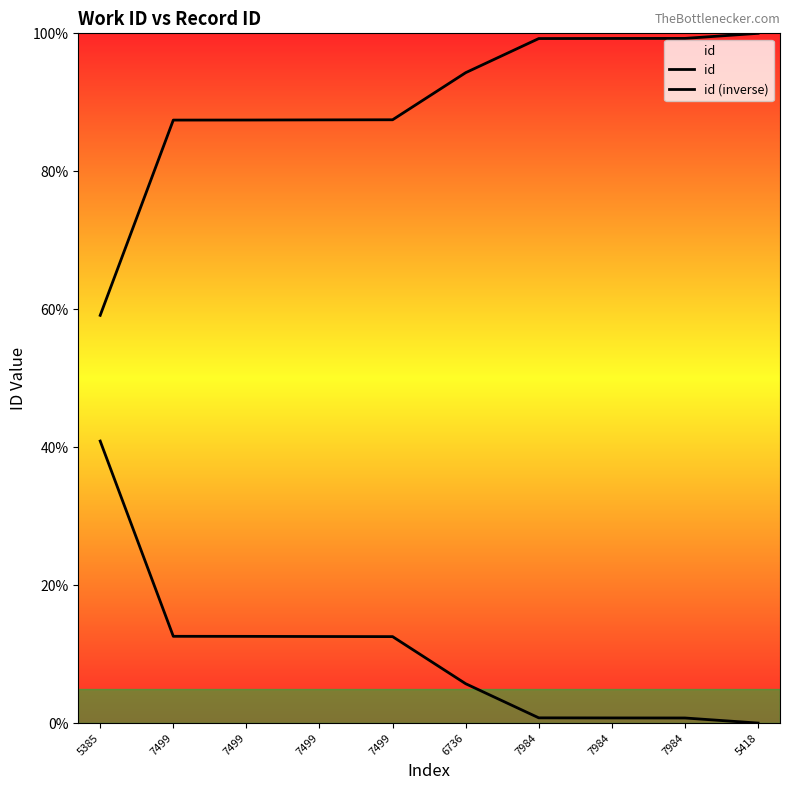

What is the sum of all id (inverse) values?

99.1